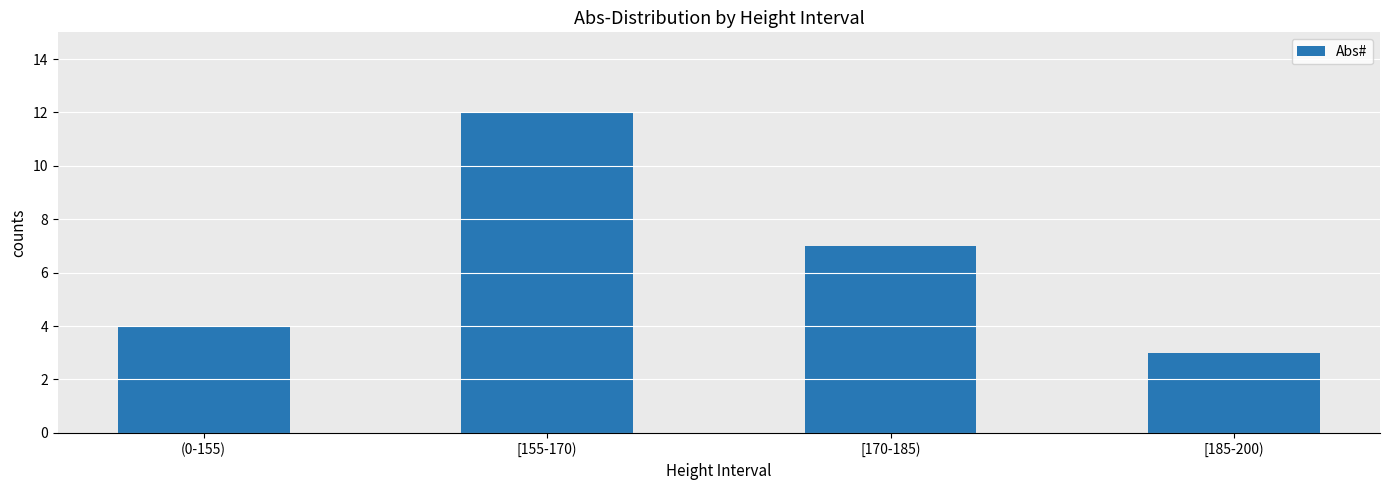

Which has a higher value, [155-170) or (0-155)?

[155-170)